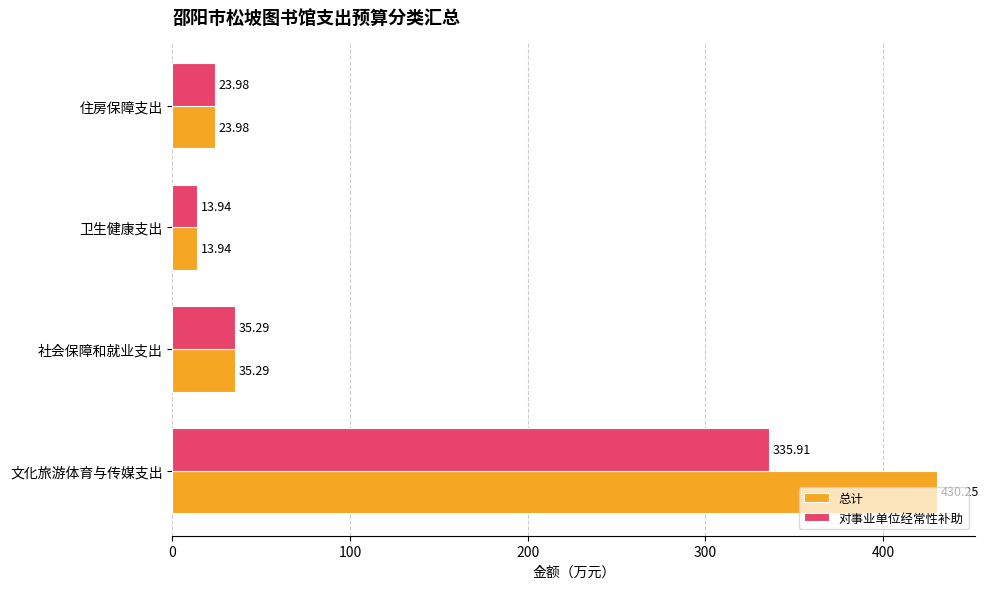

At which label is 总计 closest to 222?

社会保障和就业支出